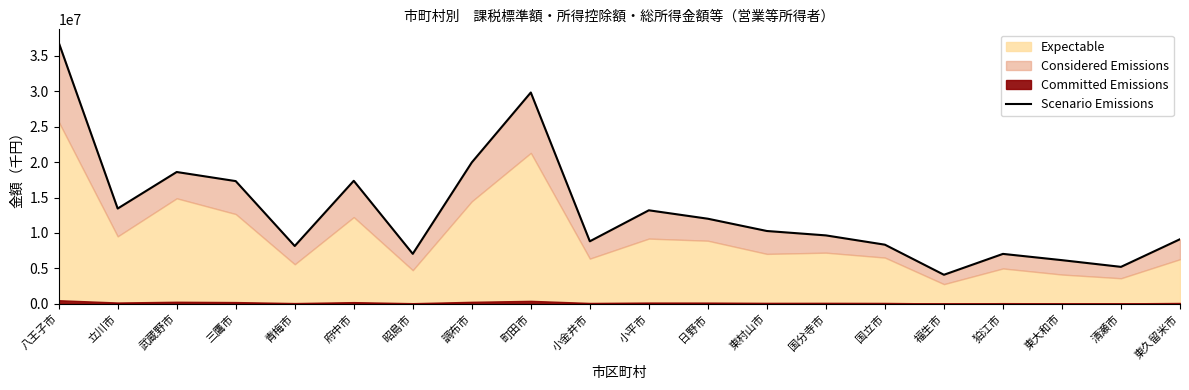

The value at 府中市 is 17357905. True or false?

True